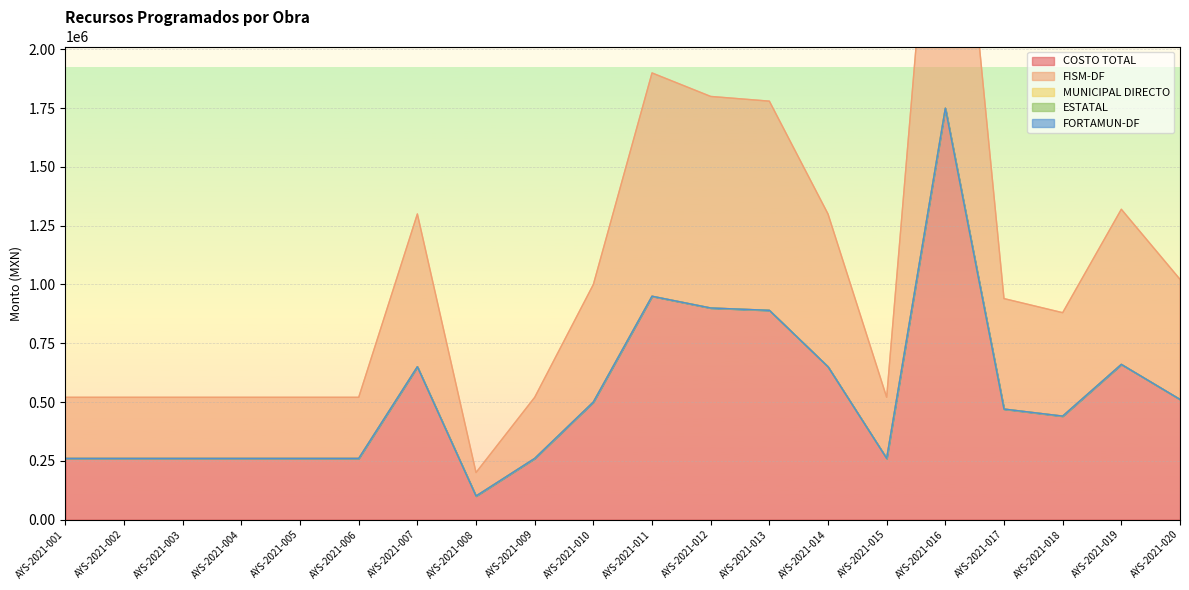

True or false: FORTAMUN-DF and MUNICIPAL DIRECTO cross at least once.

False